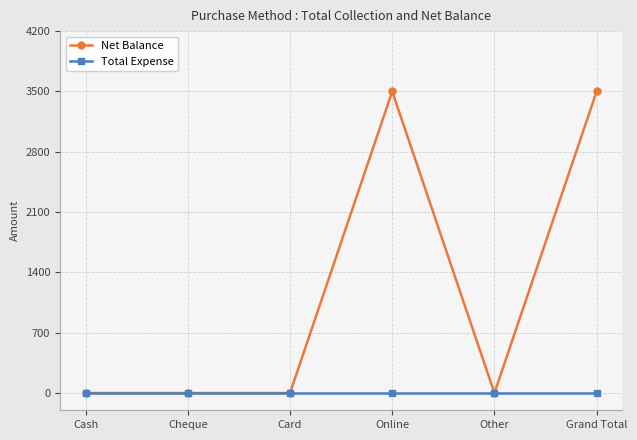

Rank the series by their maximum value, from lowest to highest.

Total Expense, Net Balance